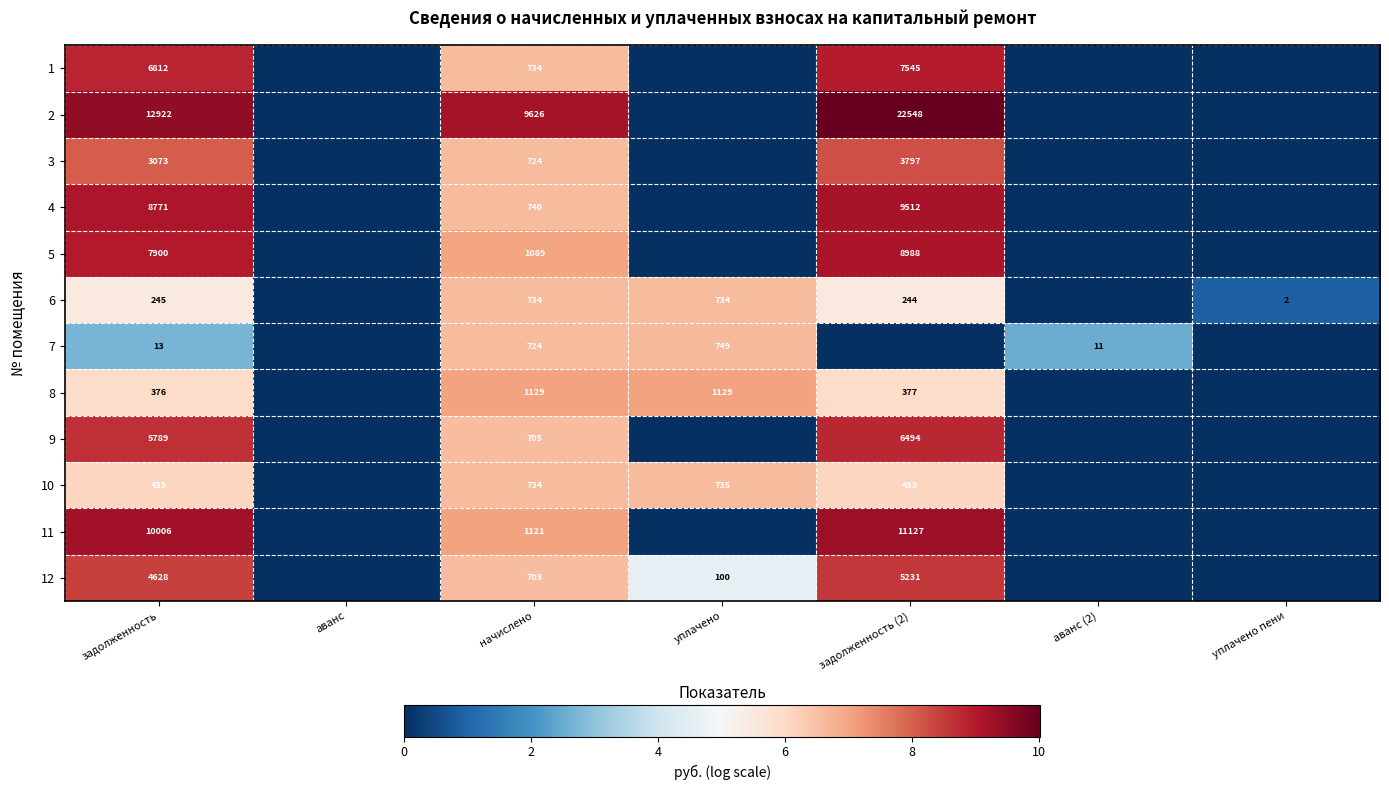

Is it true that 8 equals 526 at задолженность?

False